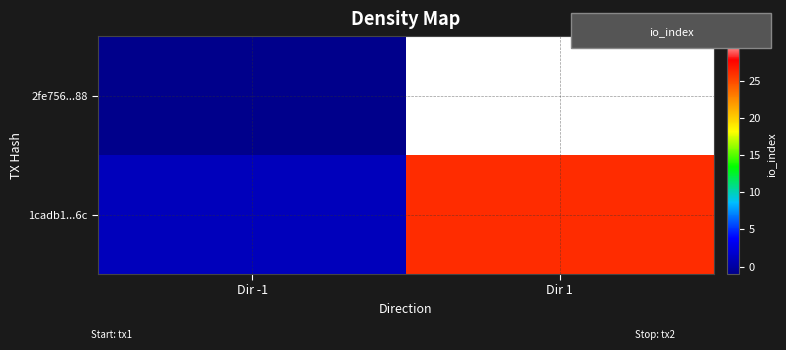

Between Dir -1 and Dir 1, which is larger?

Dir 1